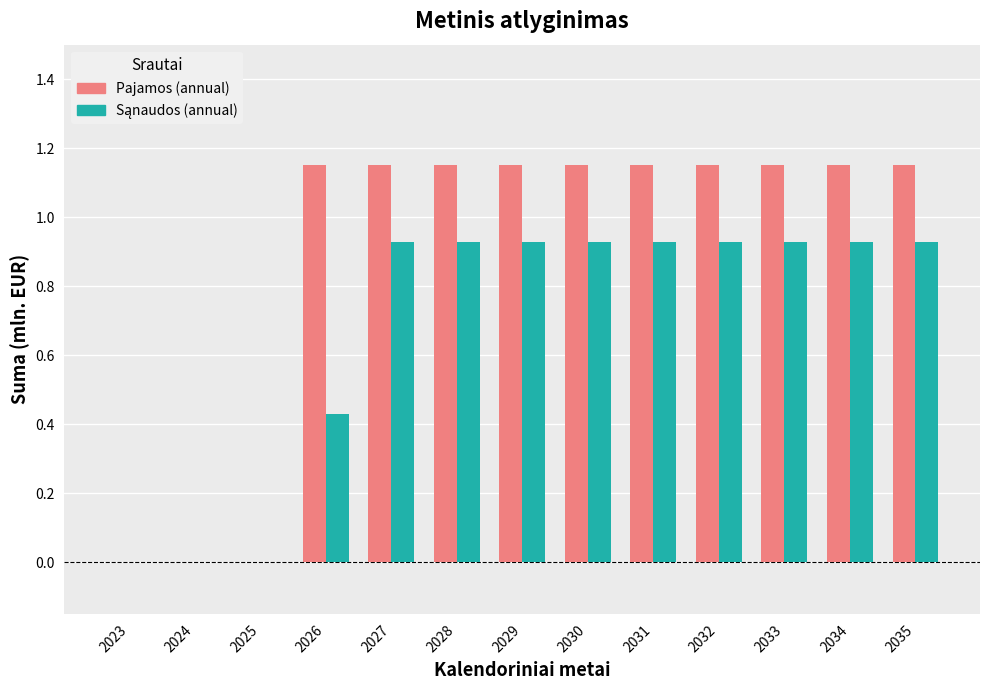

What is the total value across all series at 2029?

2.1